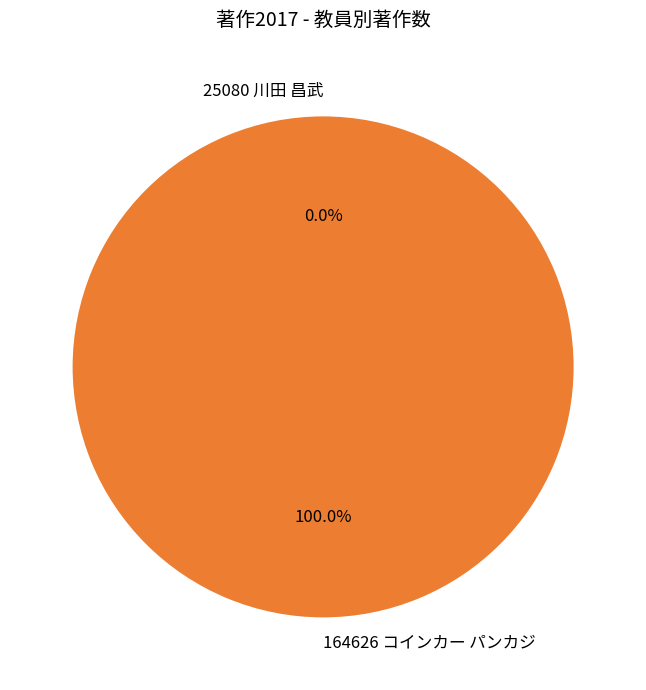

Which has a higher value, 25080 川田 昌武 or 164626 コインカー パンカジ?

164626 コインカー パンカジ